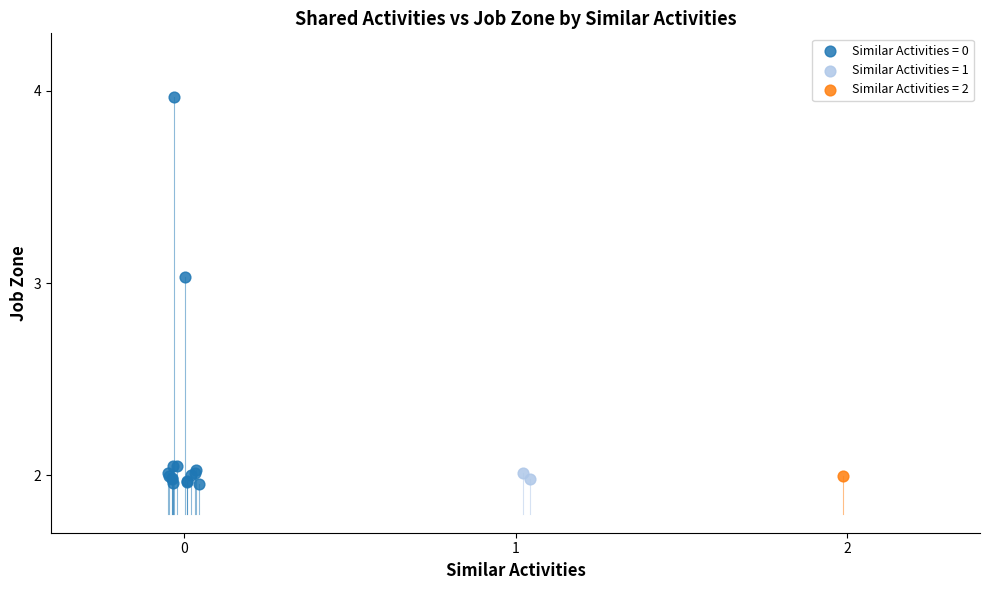

Which series reaches the maximum Y coordinate?

Similar Activities = 0